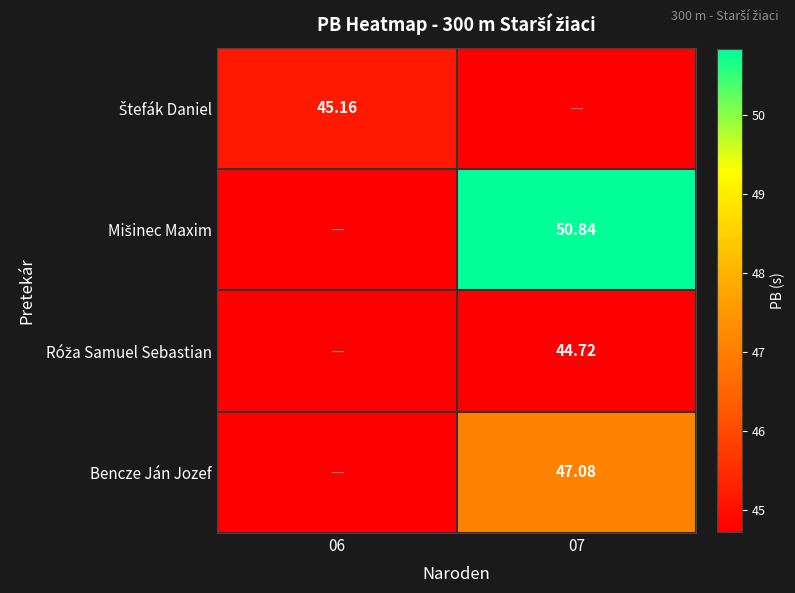

Rank the series at 07 from highest to lowest value.

Mišinec Maxim, Bencze Ján Jozef, Róža Samuel Sebastian, Štefák Daniel